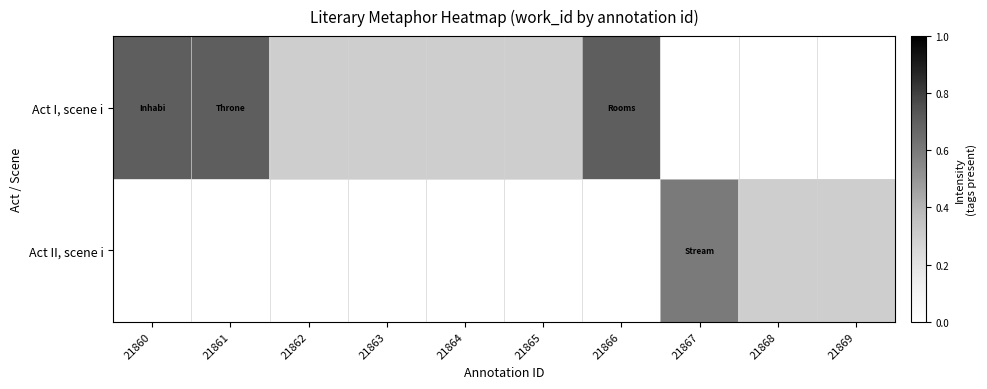

Reading right to left, transcribe all the data shown in this chart.

Act I, scene i: 21869=0.0	21868=0.0	21867=0.0	21866=0.7	21865=0.3	21864=0.3	21863=0.3	21862=0.3	21861=0.7	21860=0.7
Act II, scene i: 21869=0.3	21868=0.3	21867=0.6	21866=0.0	21865=0.0	21864=0.0	21863=0.0	21862=0.0	21861=0.0	21860=0.0